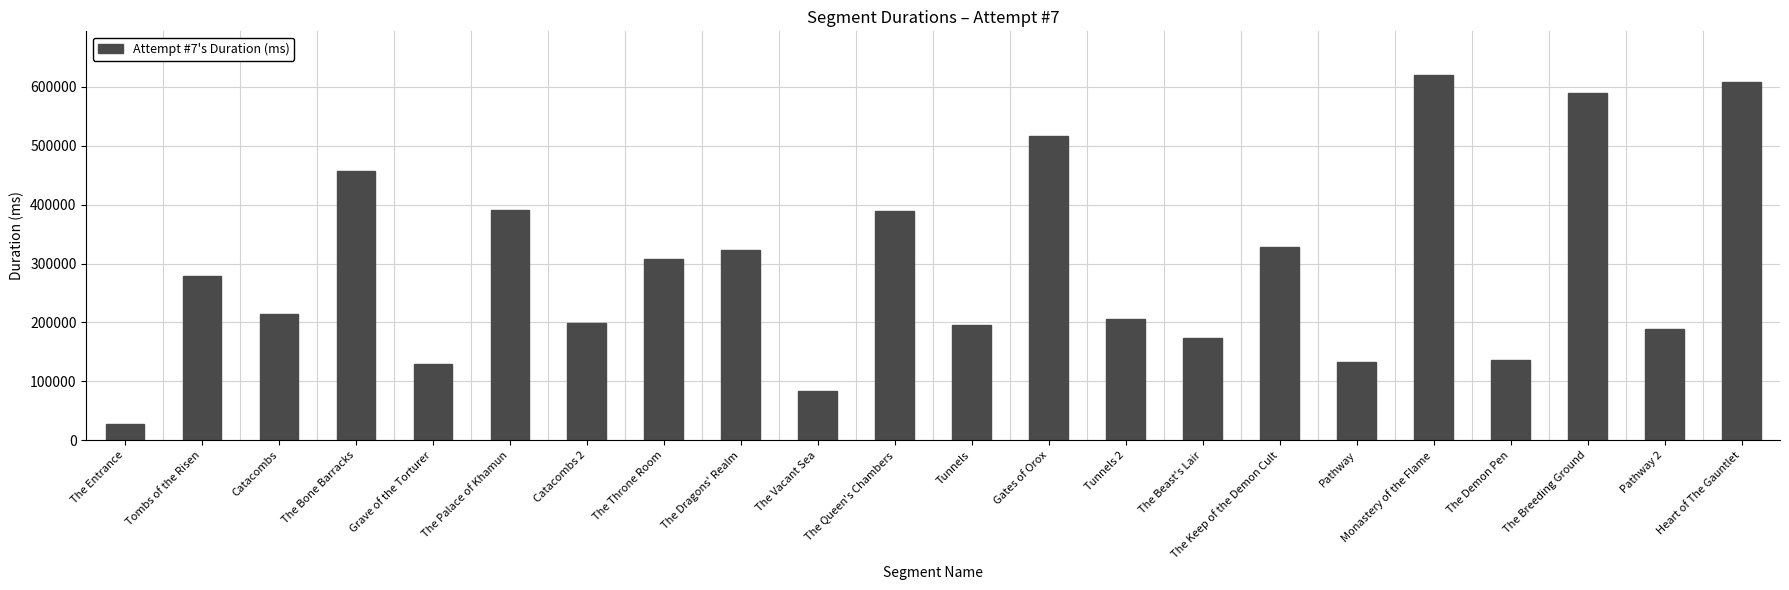

True or false: the data shows 808025 at The Bone Barracks.

False